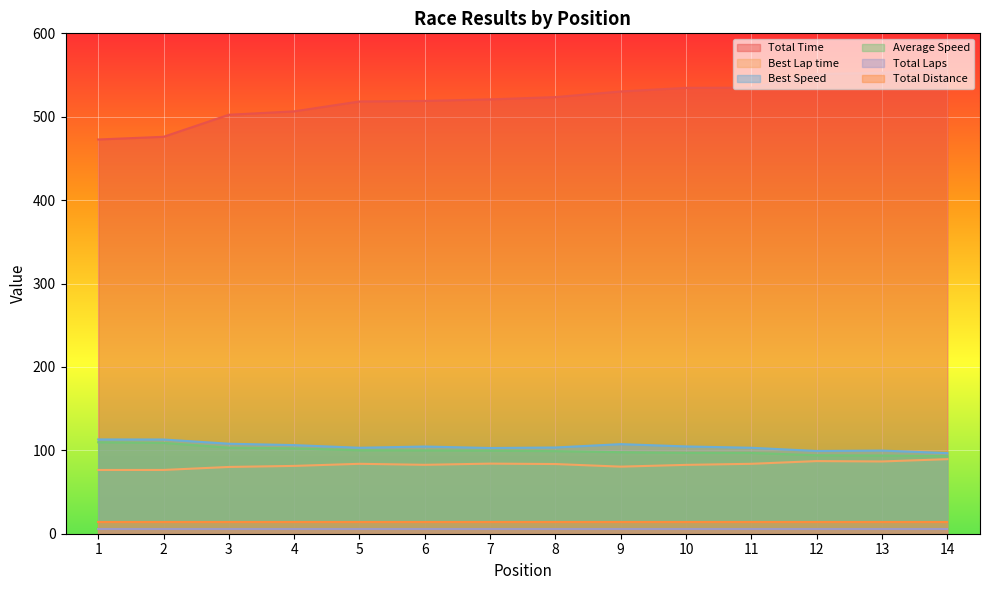

What is the total value across all series at 14?

836.9